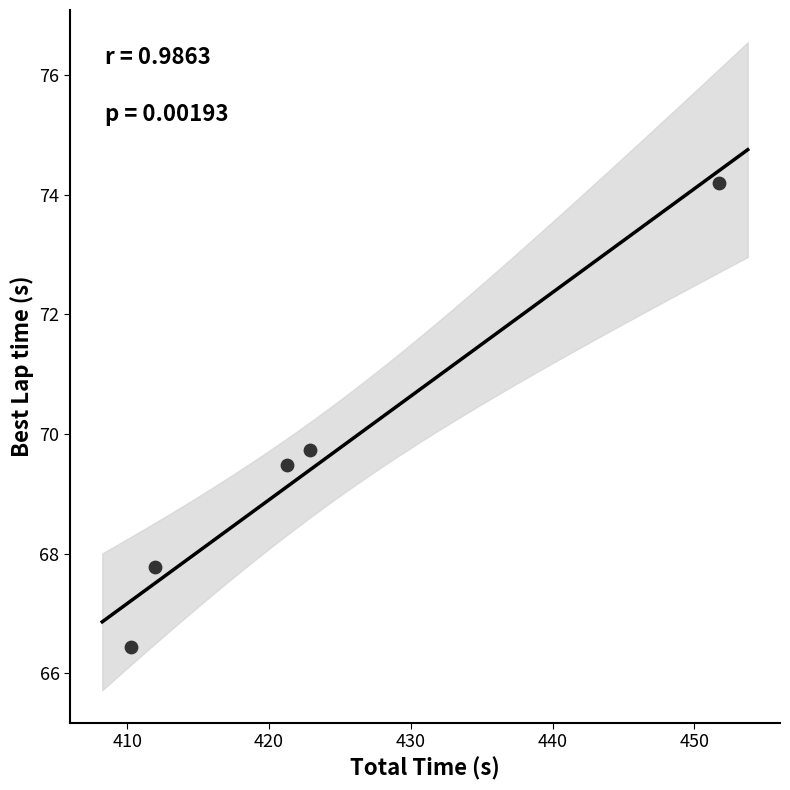

What Y value in the scatter plot is closest to 70?

69.7